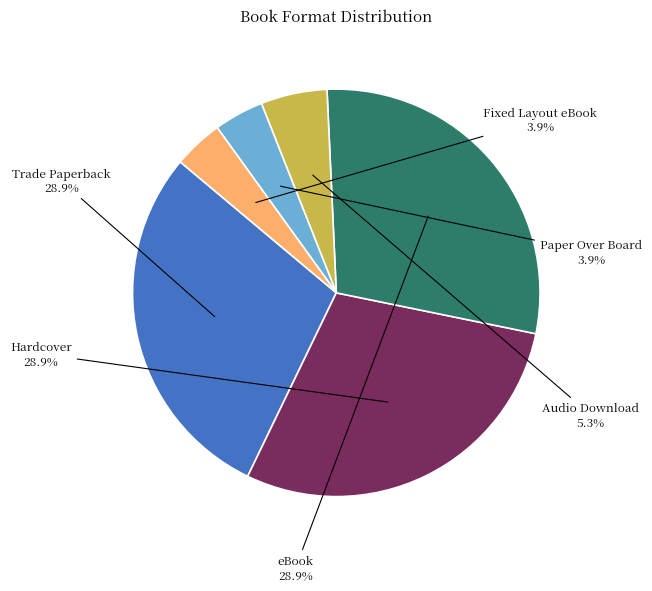

How many segments does this pie chart have?

6